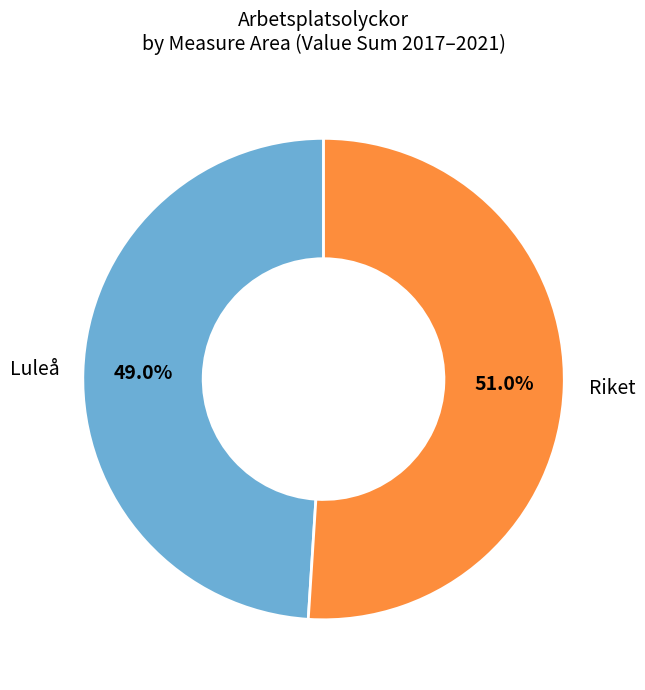

Is there any slice that represents more than half of the pie?

Yes